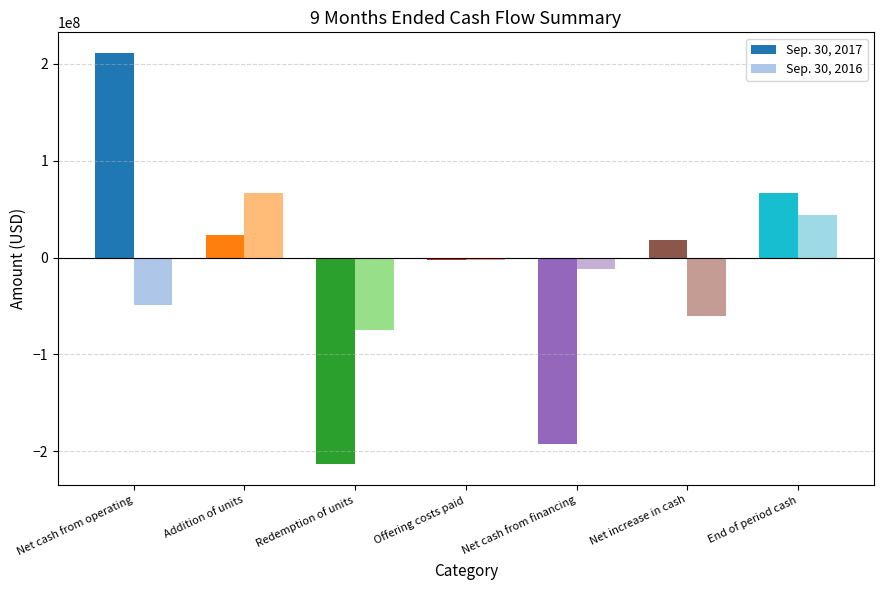

What is the sum of all Sep. 30, 2016 values?

-88236851